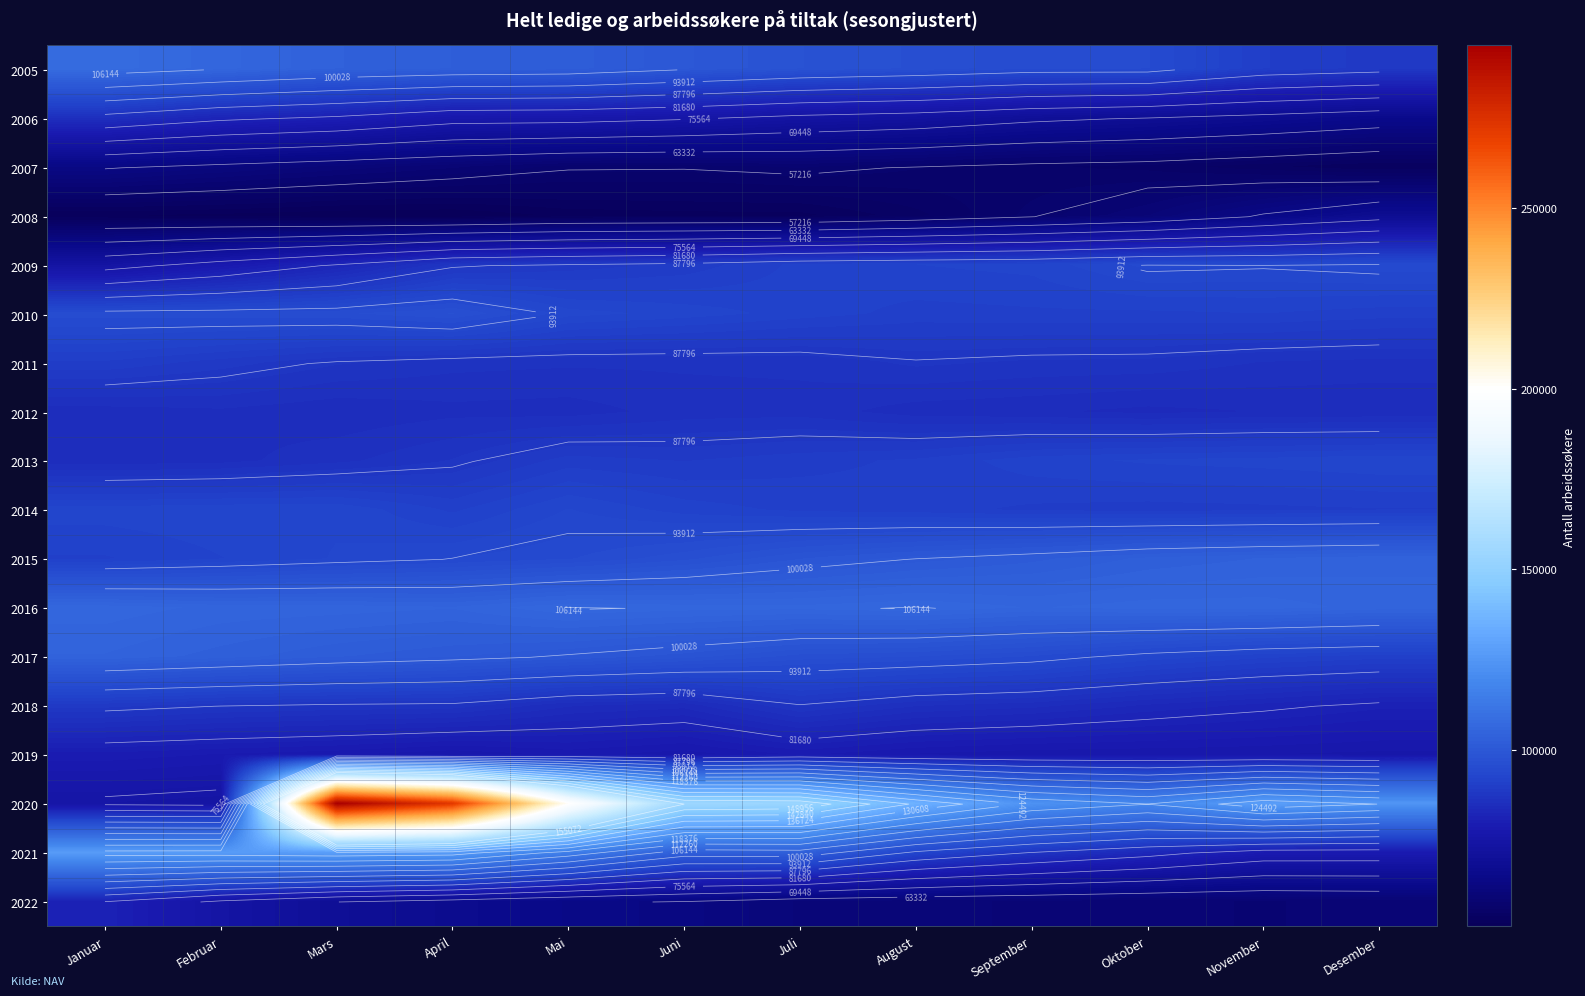

What is the sum of the 2012 values at Januar and Februar?

170125